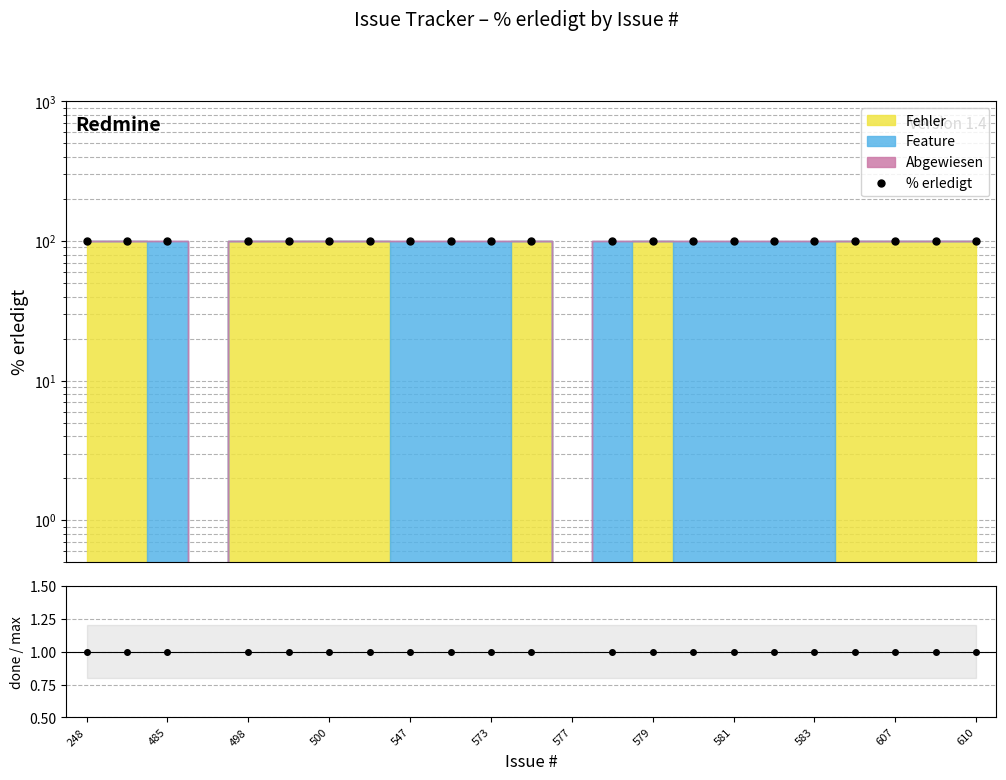

True or false: done/total and % erledigt cross at least once.

False